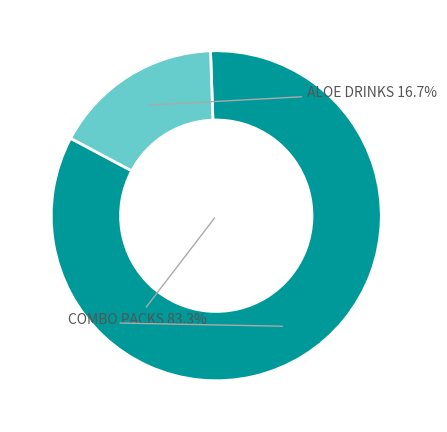

What is the smallest slice in the pie chart?

ALOE DRINKS